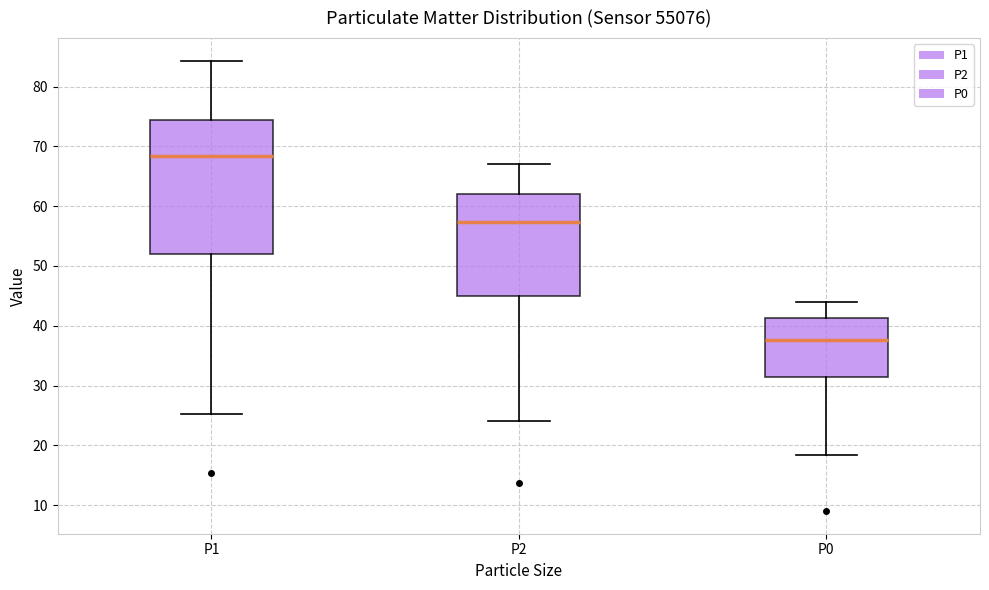

Where does the upper whisker of the box for P0 end on the y-axis? The values are not printed on the chart, so give them approximately, as read against the axis.

44